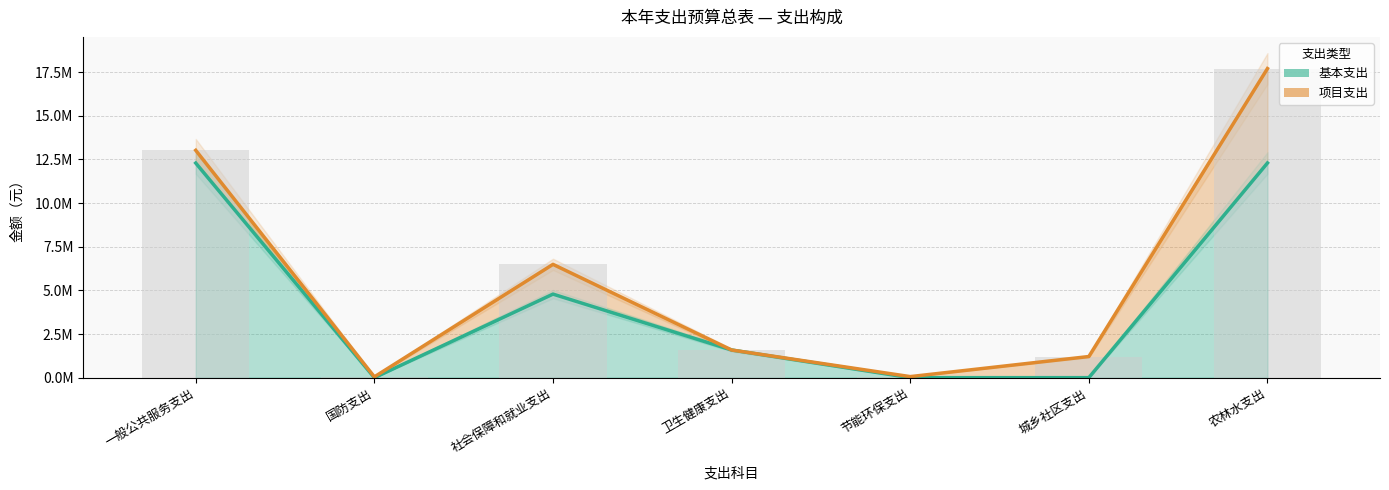

How many values exceed 1584042?

4